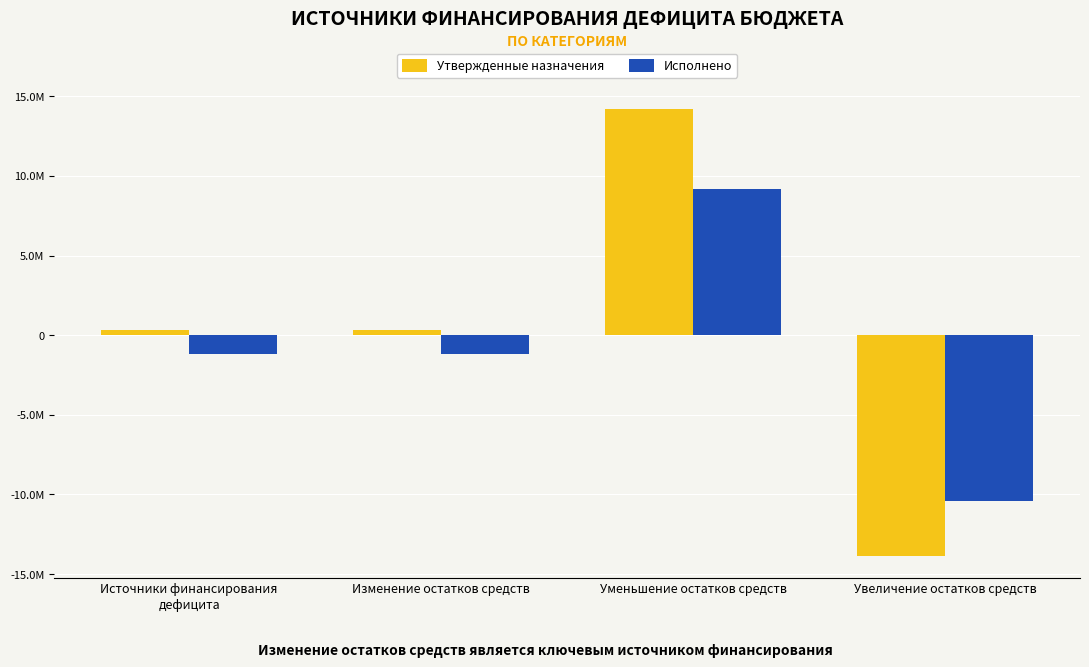

What is the maximum value shown in the chart?

14183860.2